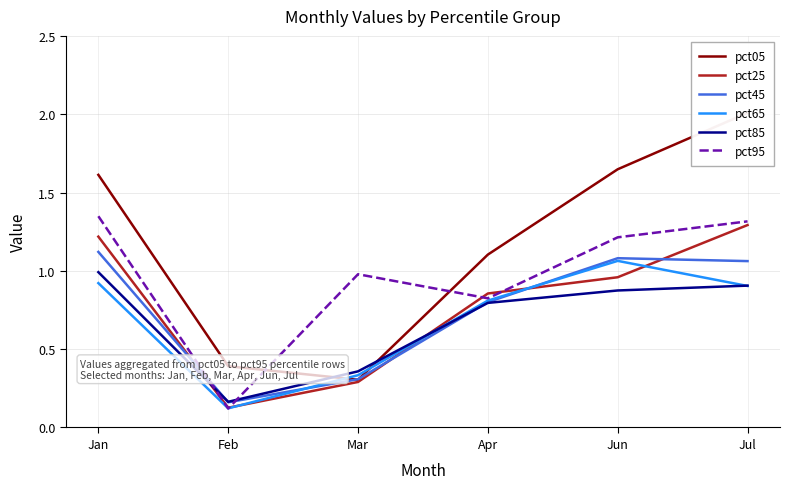

Reading left to right, extract all data points from this chart.

pct05: Jan=1.6	Feb=0.4	Mar=0.3	Apr=1.1	Jun=1.6	Jul=2.0
pct25: Jan=1.2	Feb=0.1	Mar=0.3	Apr=0.9	Jun=1.0	Jul=1.3
pct45: Jan=1.1	Feb=0.2	Mar=0.3	Apr=0.8	Jun=1.1	Jul=1.1
pct65: Jan=0.9	Feb=0.1	Mar=0.3	Apr=0.8	Jun=1.1	Jul=0.9
pct85: Jan=1.0	Feb=0.2	Mar=0.4	Apr=0.8	Jun=0.9	Jul=0.9
pct95: Jan=1.3	Feb=0.1	Mar=1.0	Apr=0.8	Jun=1.2	Jul=1.3